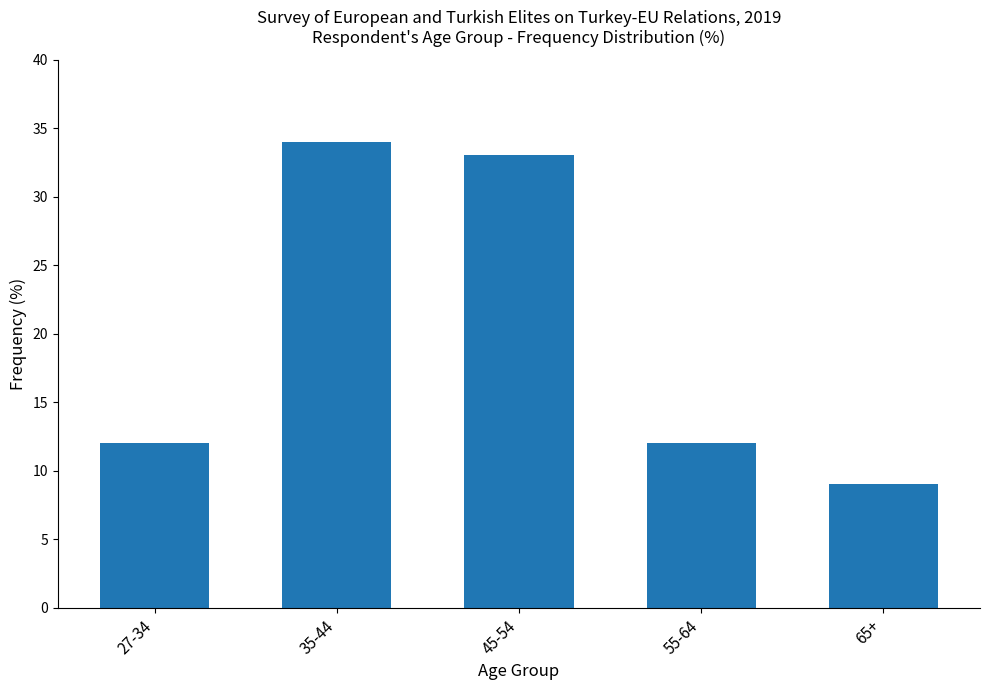

What is the label of the 3rd bar from the right?

45-54